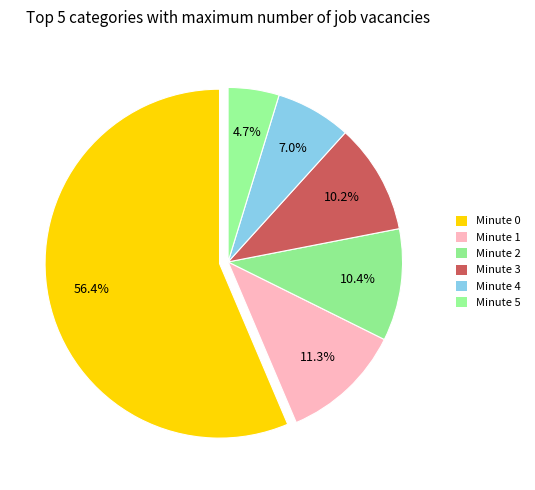

Rank the categories by value from lowest to highest.

Minute 5, Minute 4, Minute 3, Minute 2, Minute 1, Minute 0